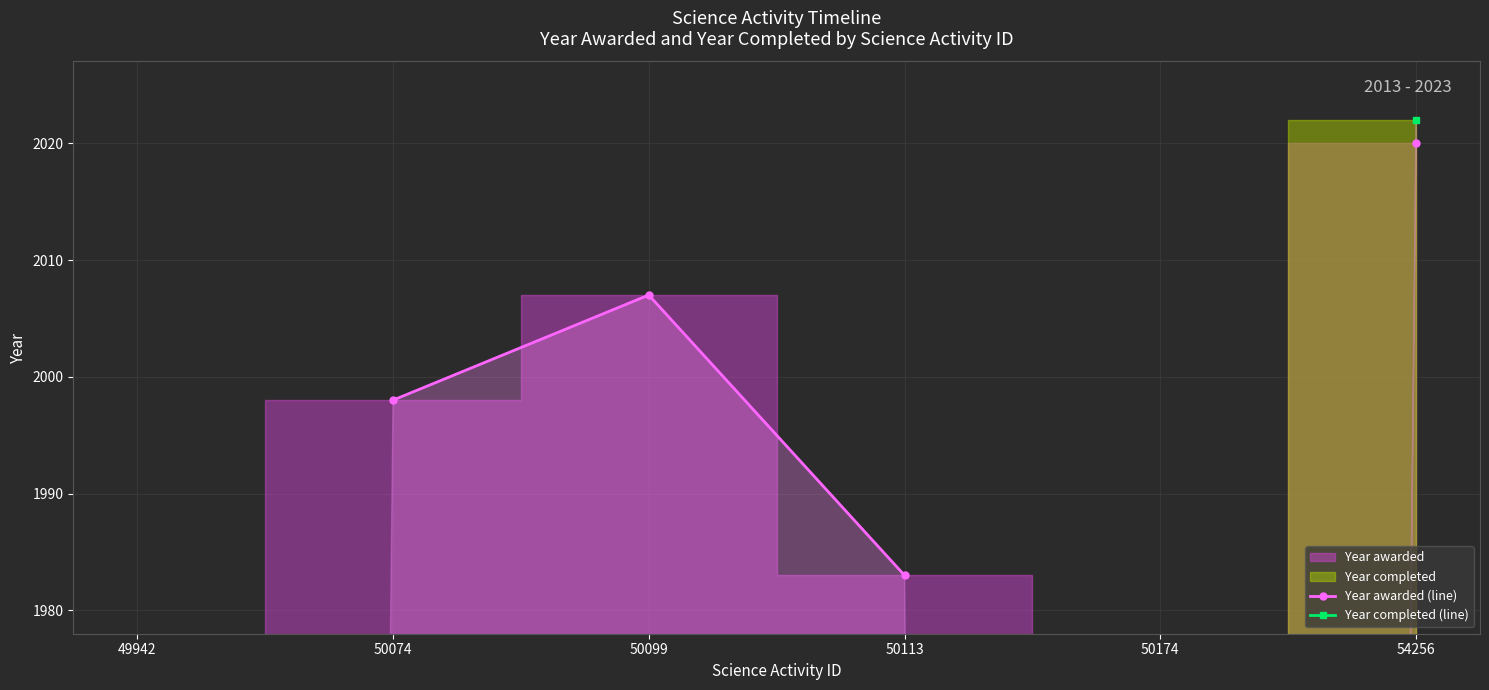

What value does the Year completed (line) series have at 54256?

2022.0